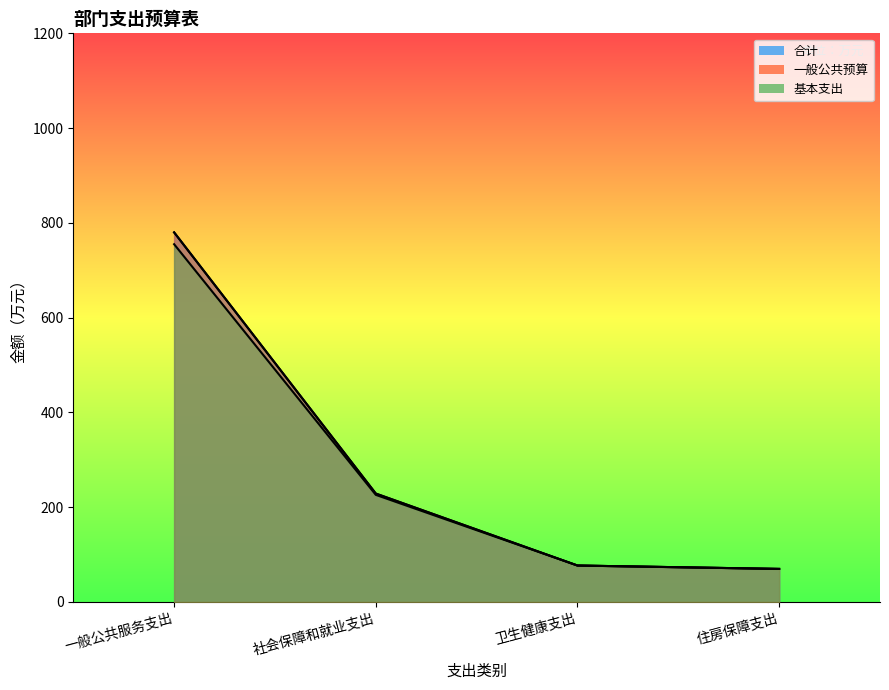

Reading right to left, transcribe all the data shown in this chart.

合计: 69.6	76.7	228.6	779.9
一般公共预算: 69.6	76.7	228.6	779.9
基本支出: 69.6	76.7	225.9	754.9